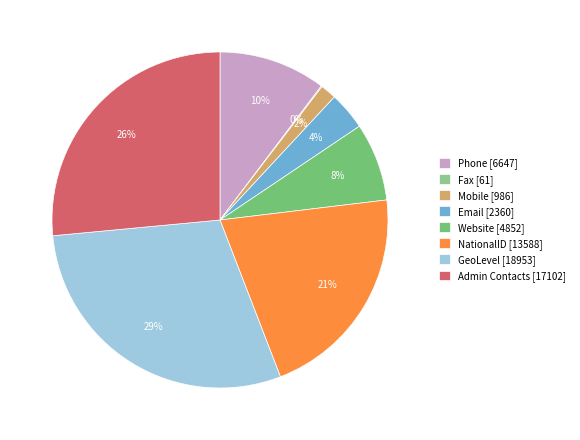

Approximately how many times larger is the value at Website [4852] compared to NationalID [13588]?

0.4